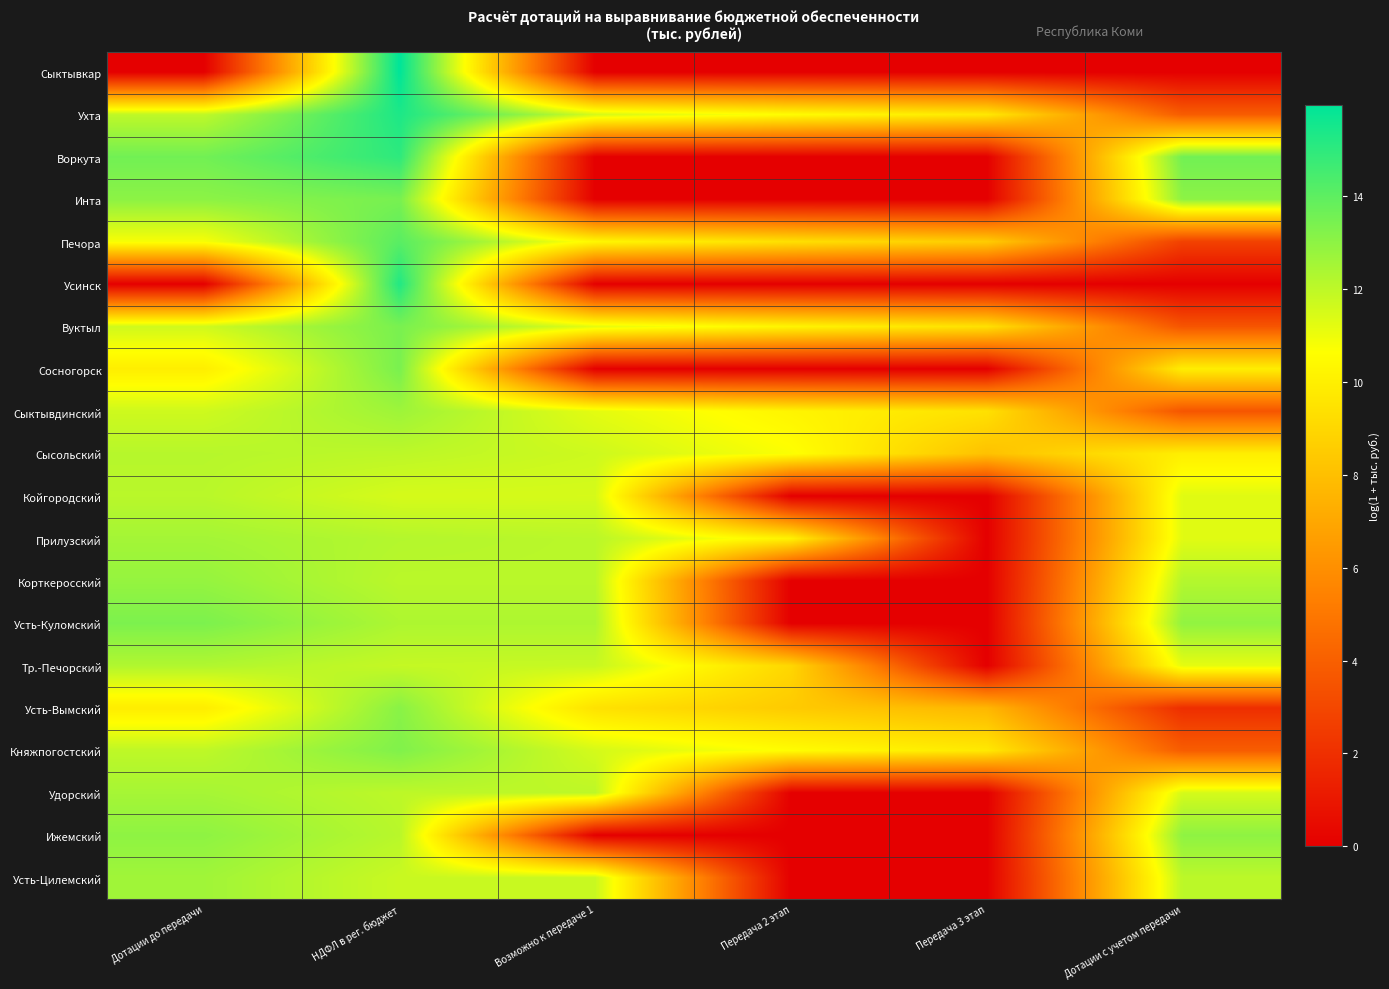

Which series has the widest spread of values?

Сыктывкар